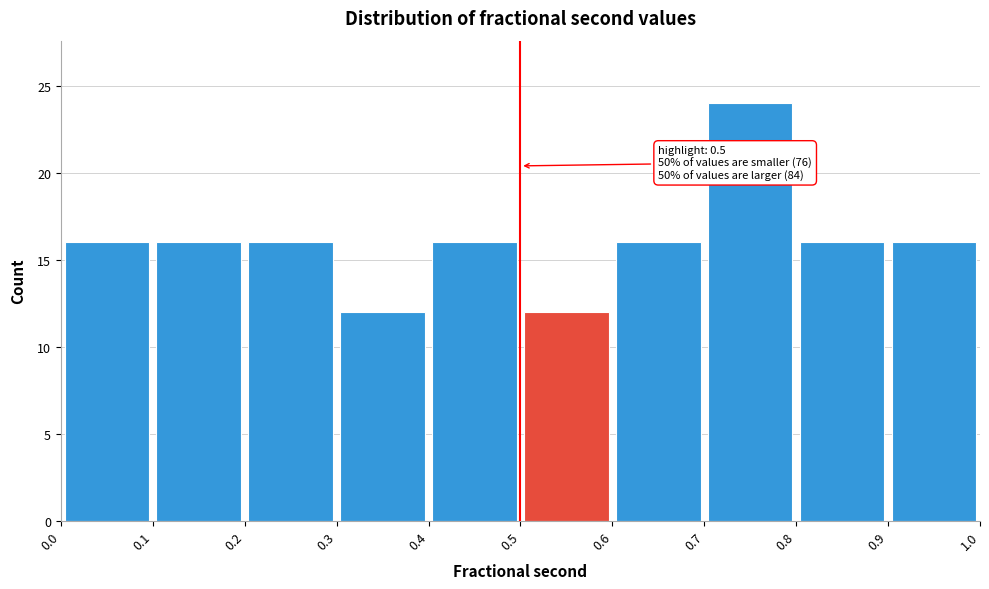

Which range on the x-axis has the tallest bar?

0.7 to 0.8